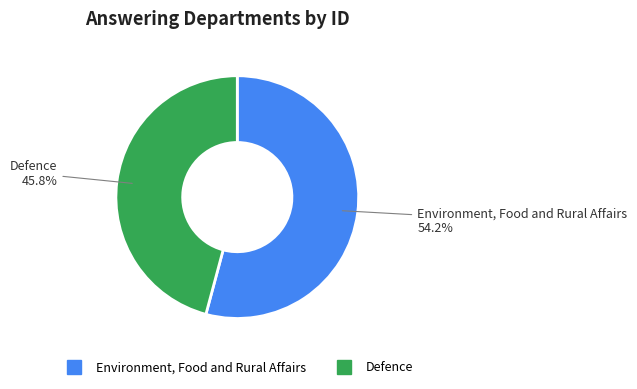

Which category has the biggest portion of the pie?

Environment, Food and Rural Affairs